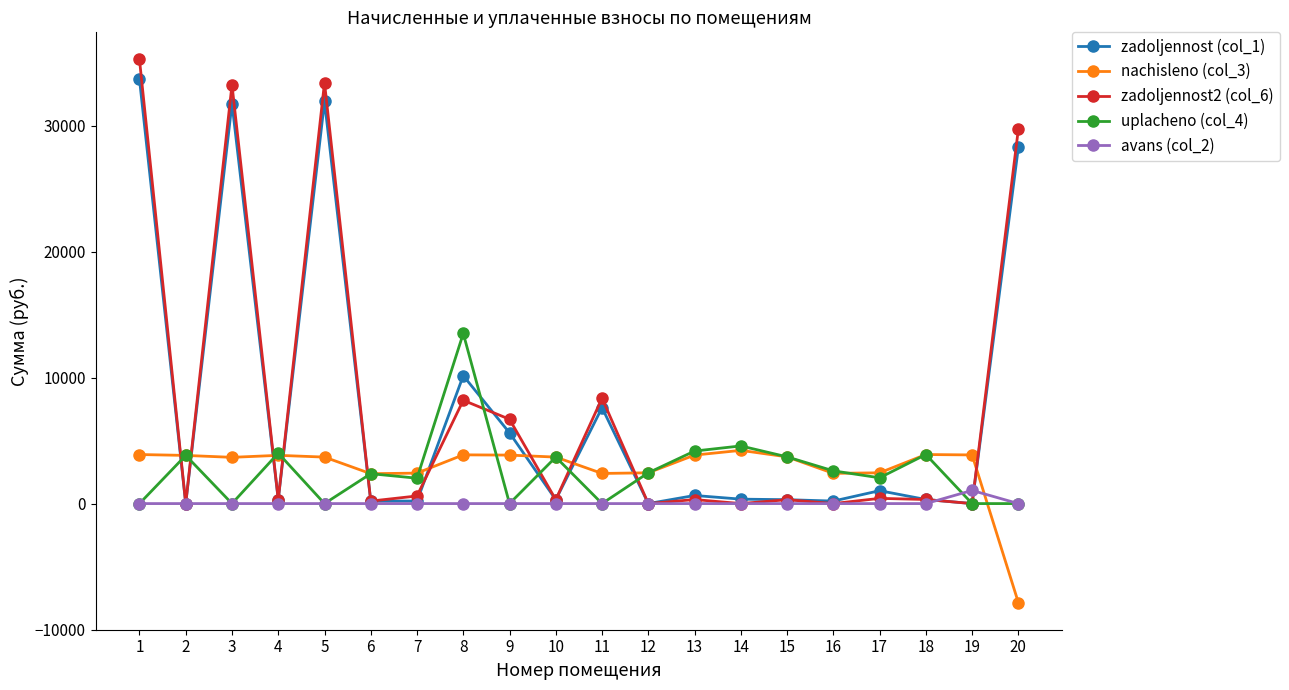

What is the difference between the nachisleno (col_3) values at 10 and 12?

1246.6